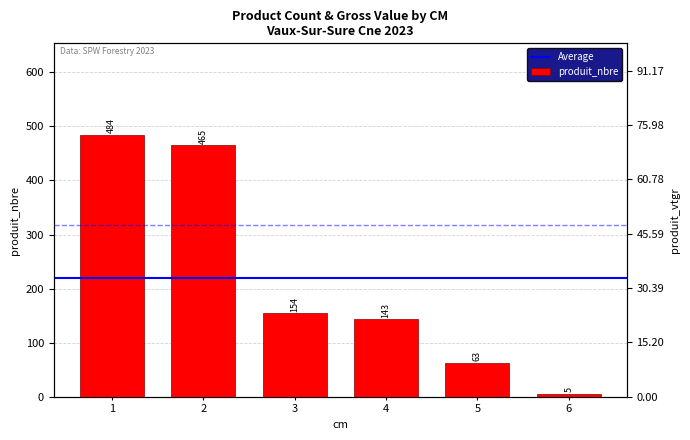

True or false: the data shows 5 at 6.

True